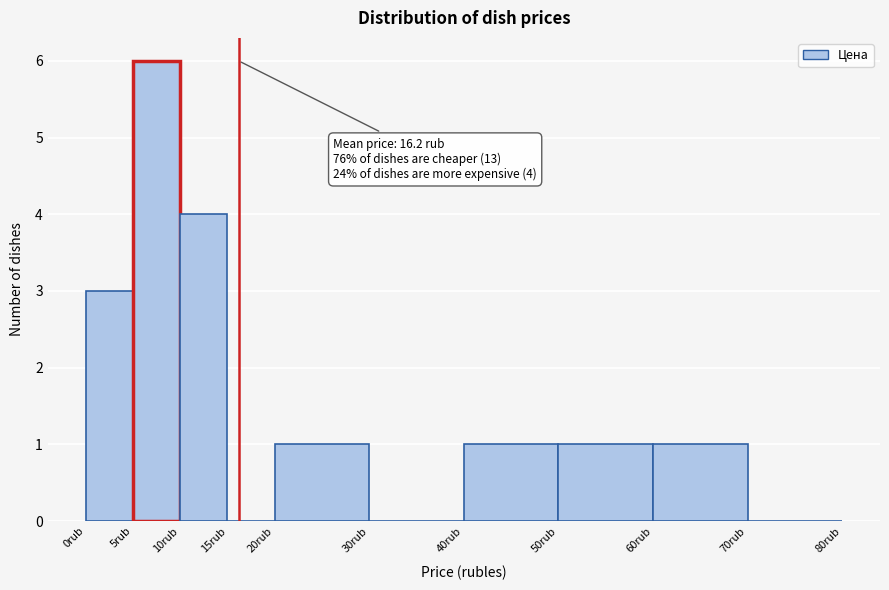

Which range on the x-axis has the tallest bar?

5 to 10